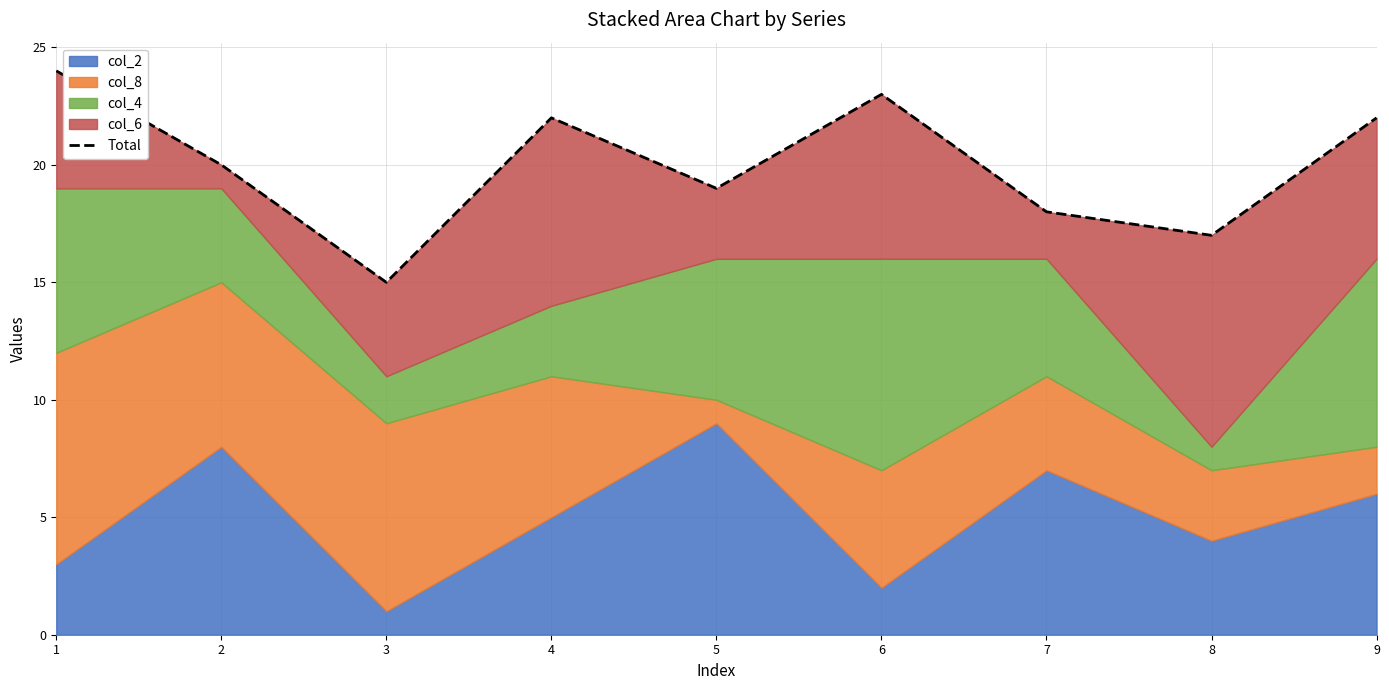

What is the difference between the values at 7 and 4?

4